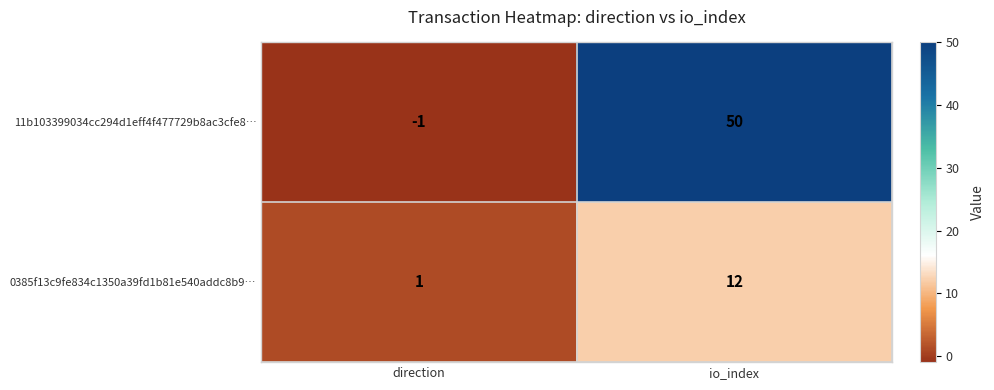

The 11b103399034cc294d1eff4f477729b8ac3cfe8… series shows 74 at io_index. True or false?

False